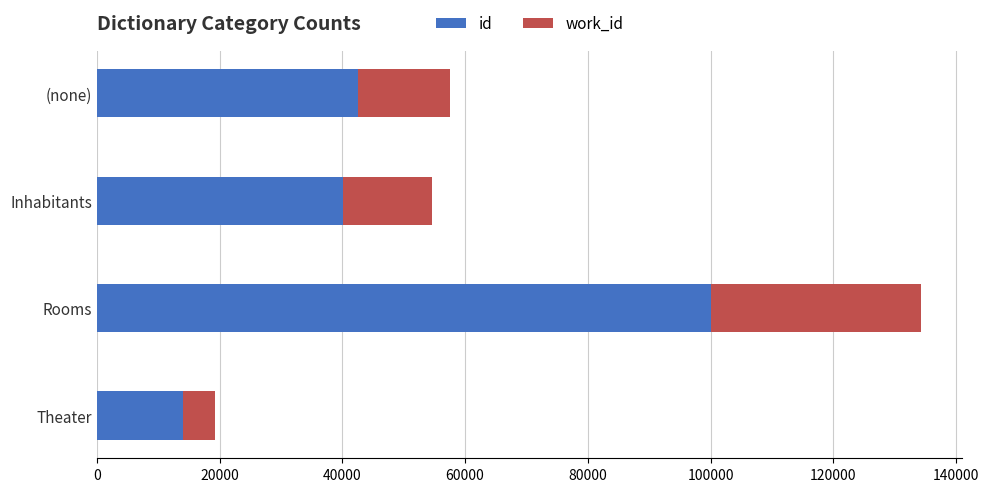

At which category is the sum across all series the highest?

Rooms